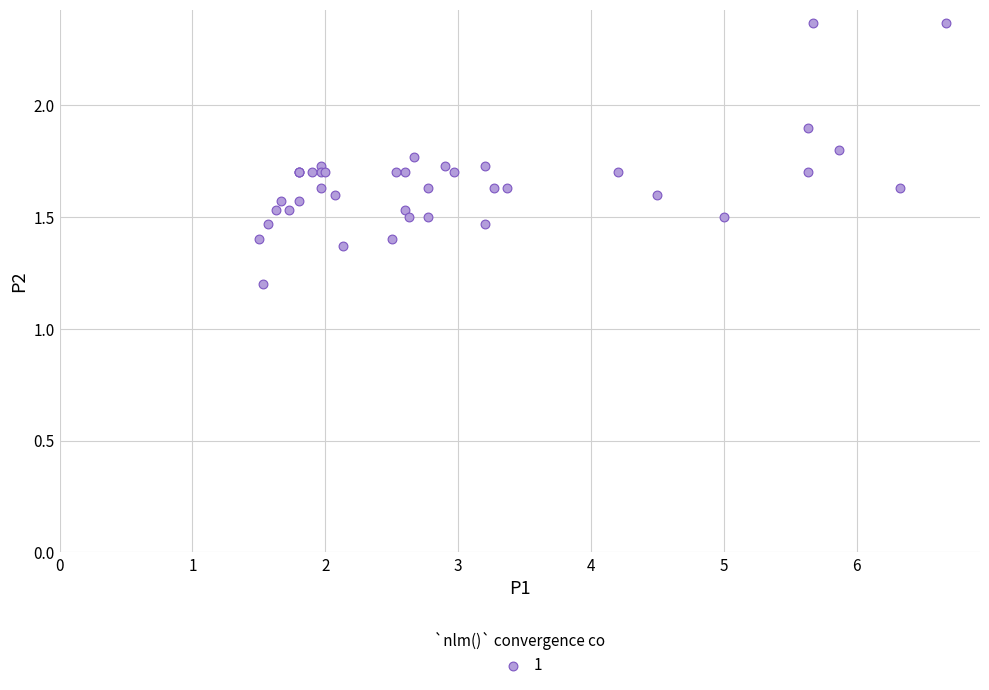

What Y value in the scatter plot is closest to 1?

1.2